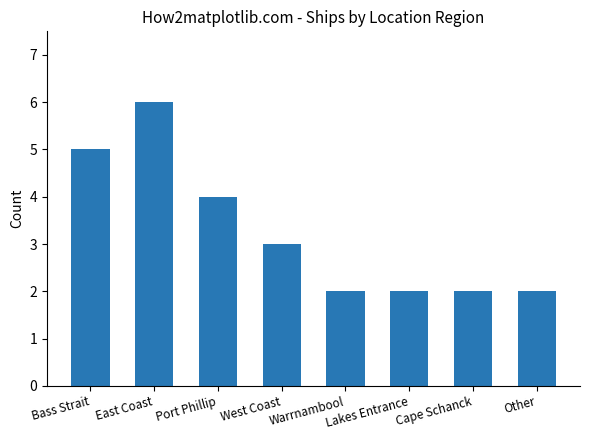

At which label does the data first exceed 3?

Bass Strait